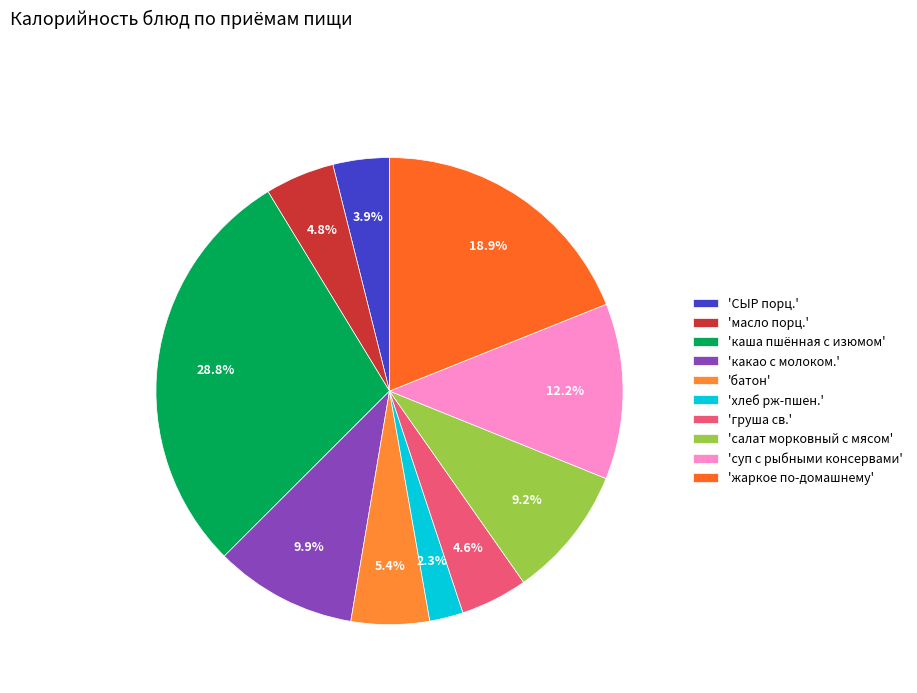

Count the number of slices in the pie.

10